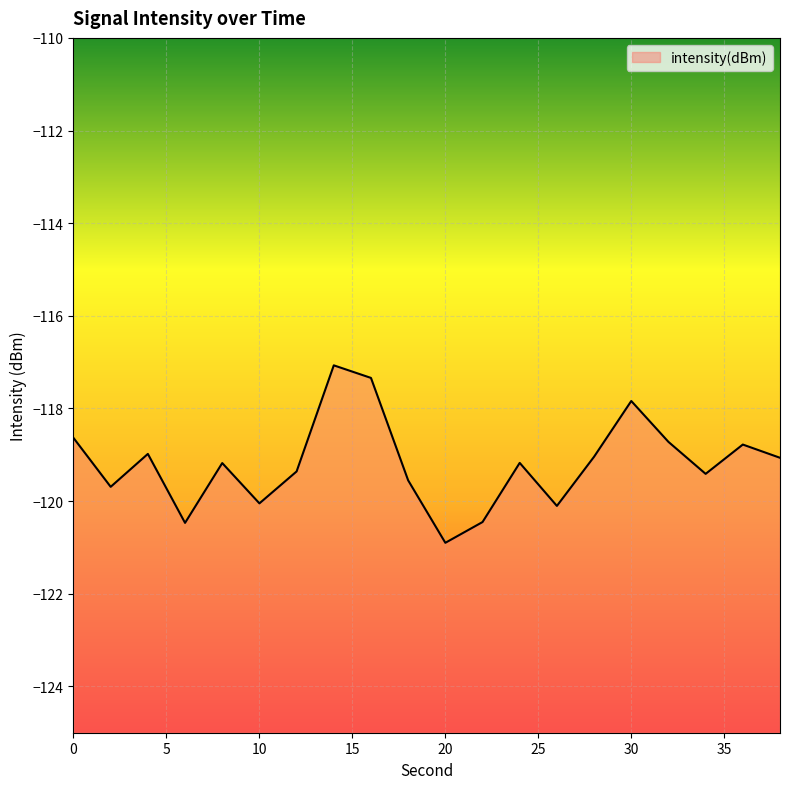

The chart shows a value of -118.6 at 0. True or false?

True